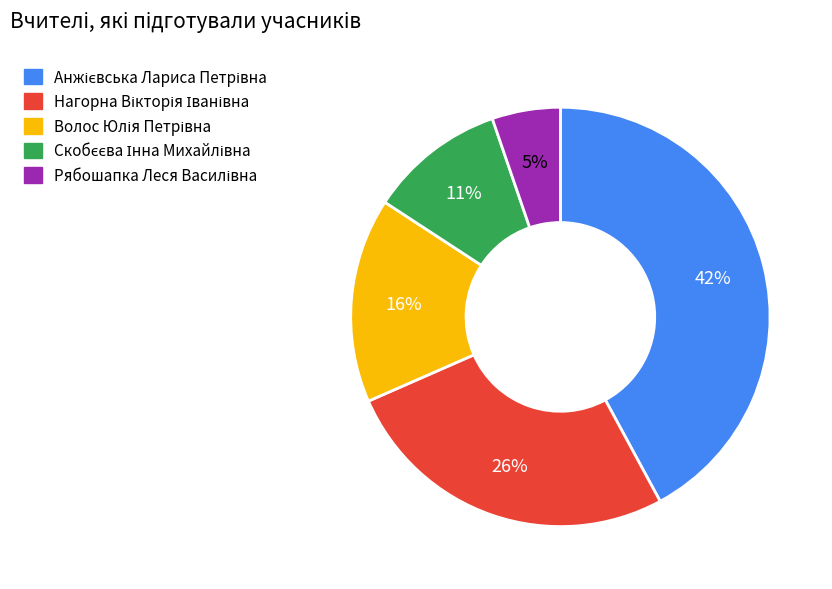

Count the number of slices in the pie.

5